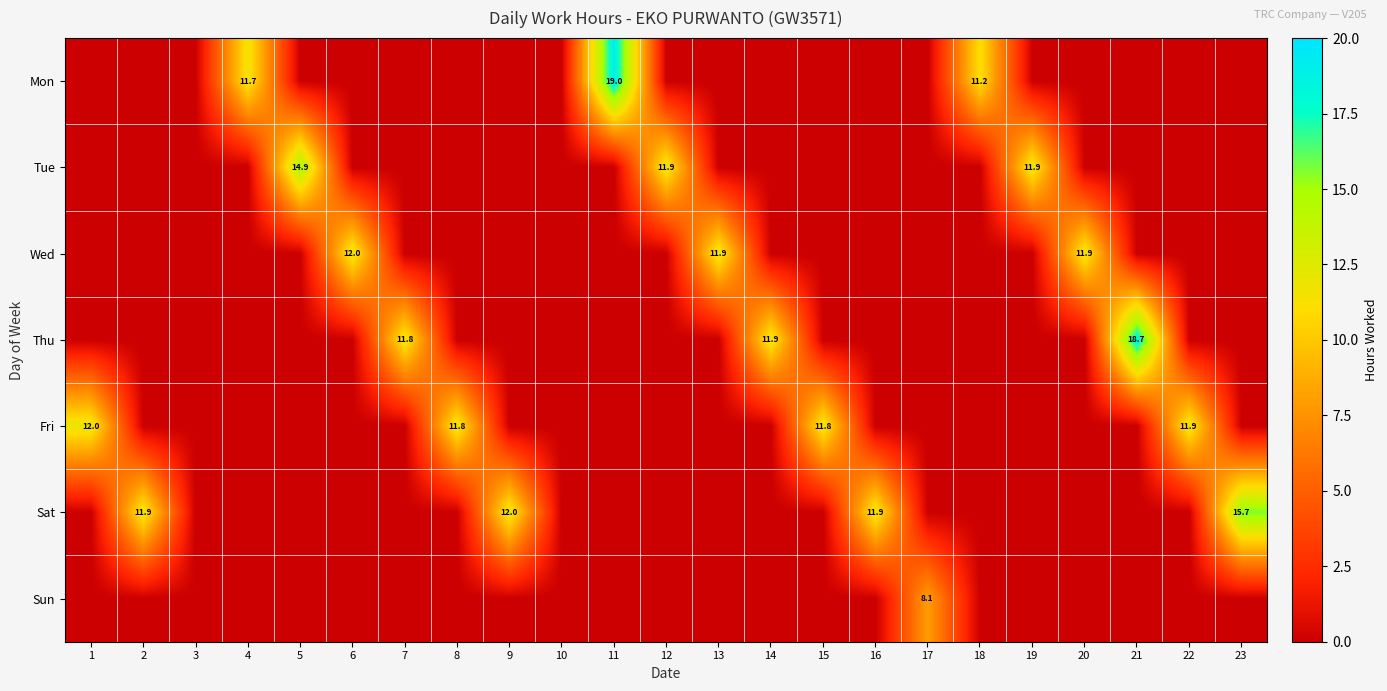

The value of Fri at 22 is 11.9. True or false?

True